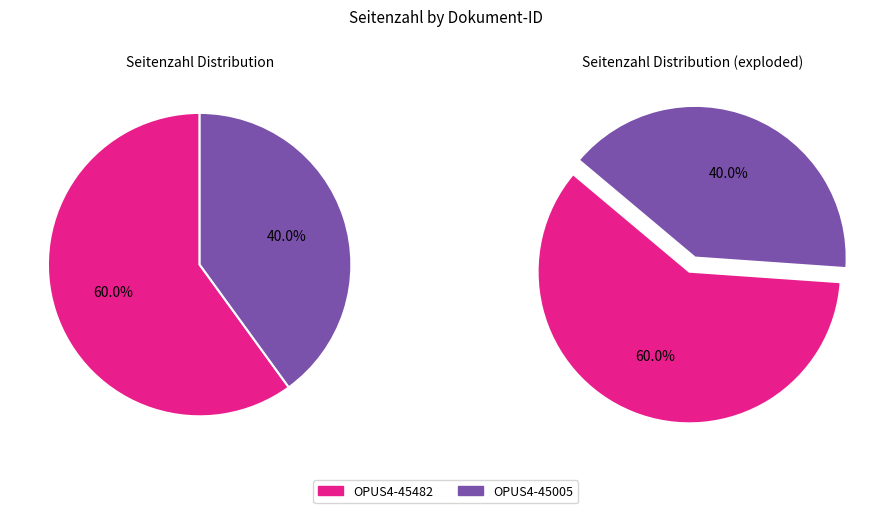

What percentage is the OPUS4-45005 slice, to the nearest percent?

40%